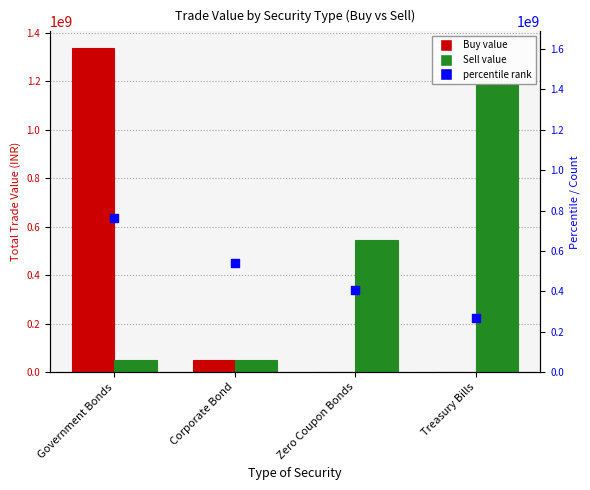

At which category is the sum across all series the highest?

Government Bonds